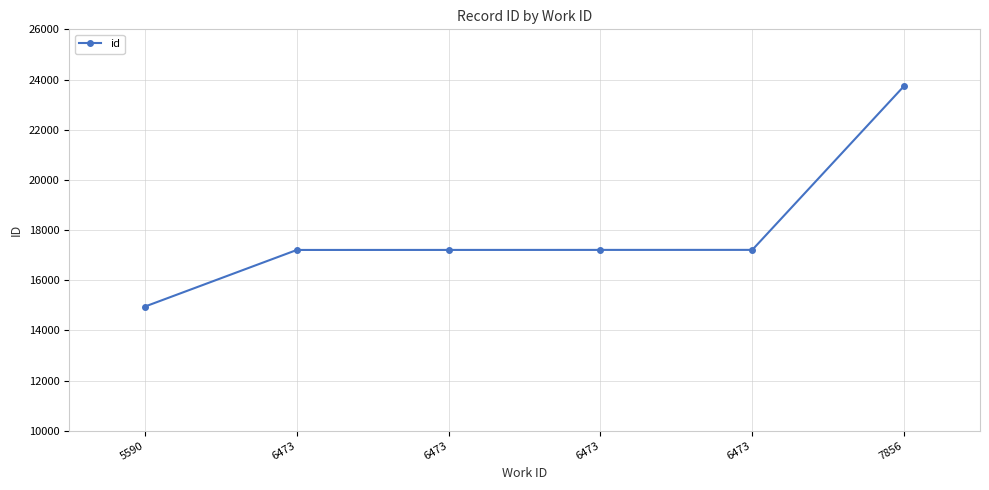

How many lines are shown in the chart?

1